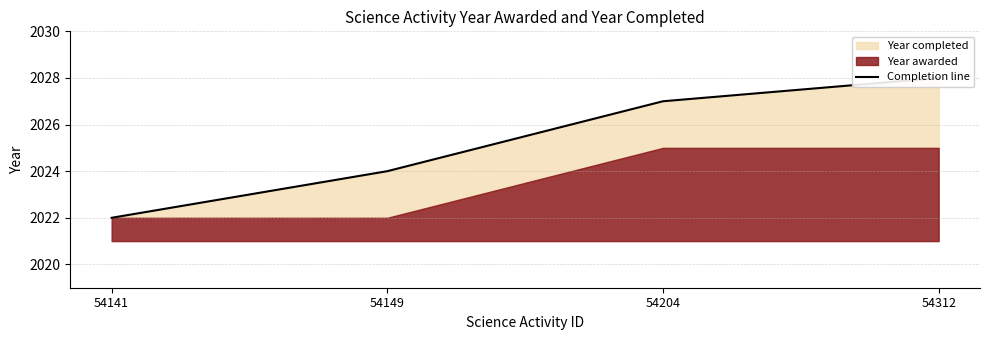

Where does the data first go above 2027?

54312